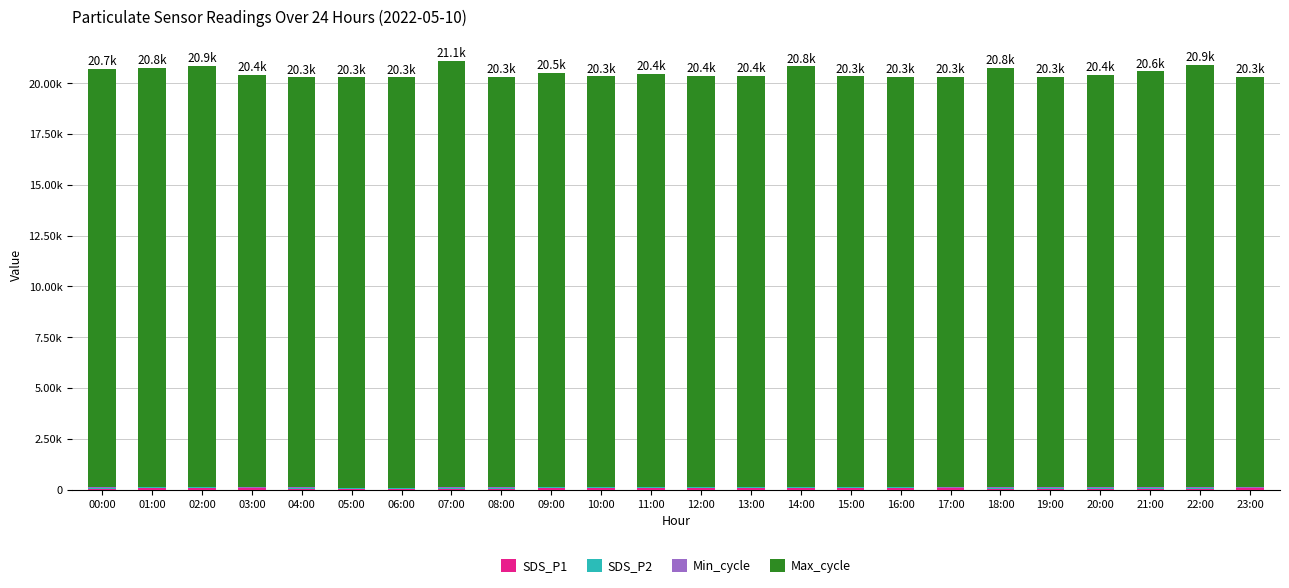

True or false: Min_cycle has a value of 49.3 at 21:00.

False